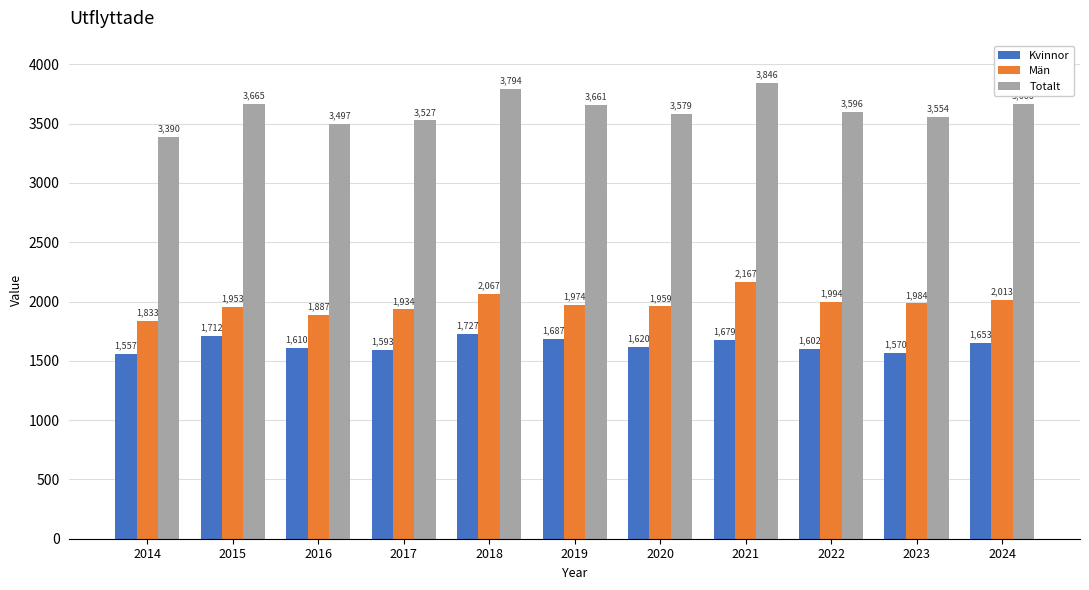

The Totalt series shows 3497 at 2016. True or false?

True